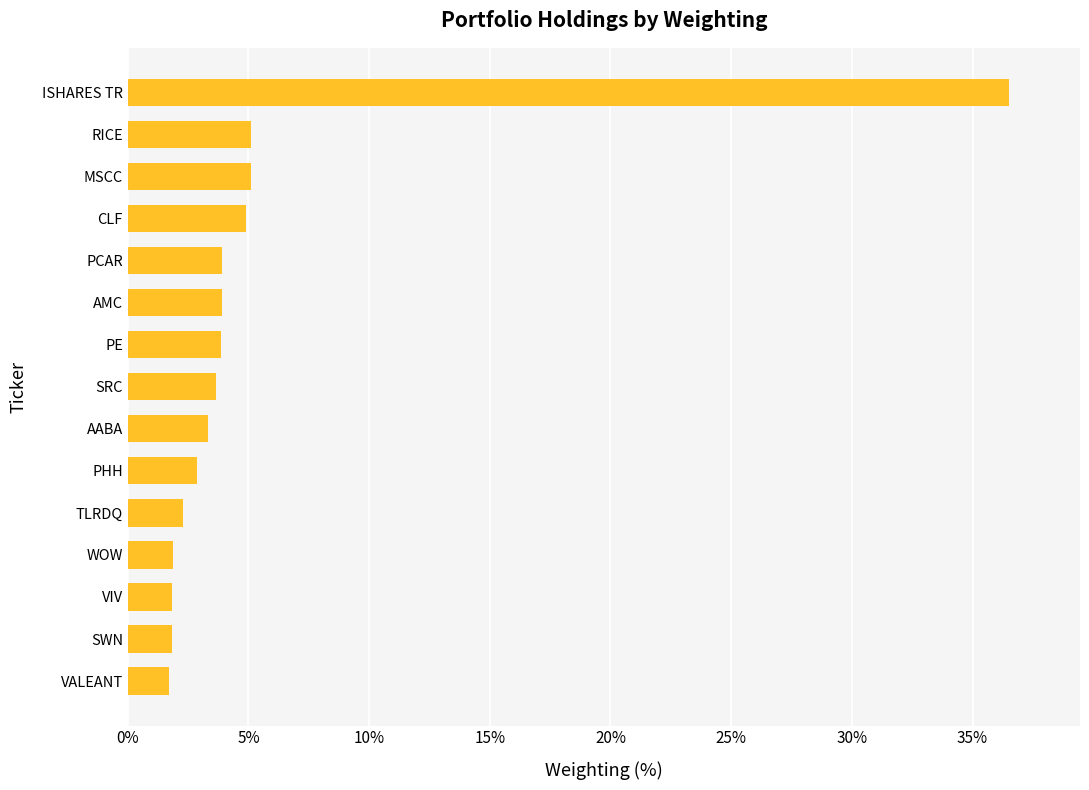

Read the value at MSCC.

5.1